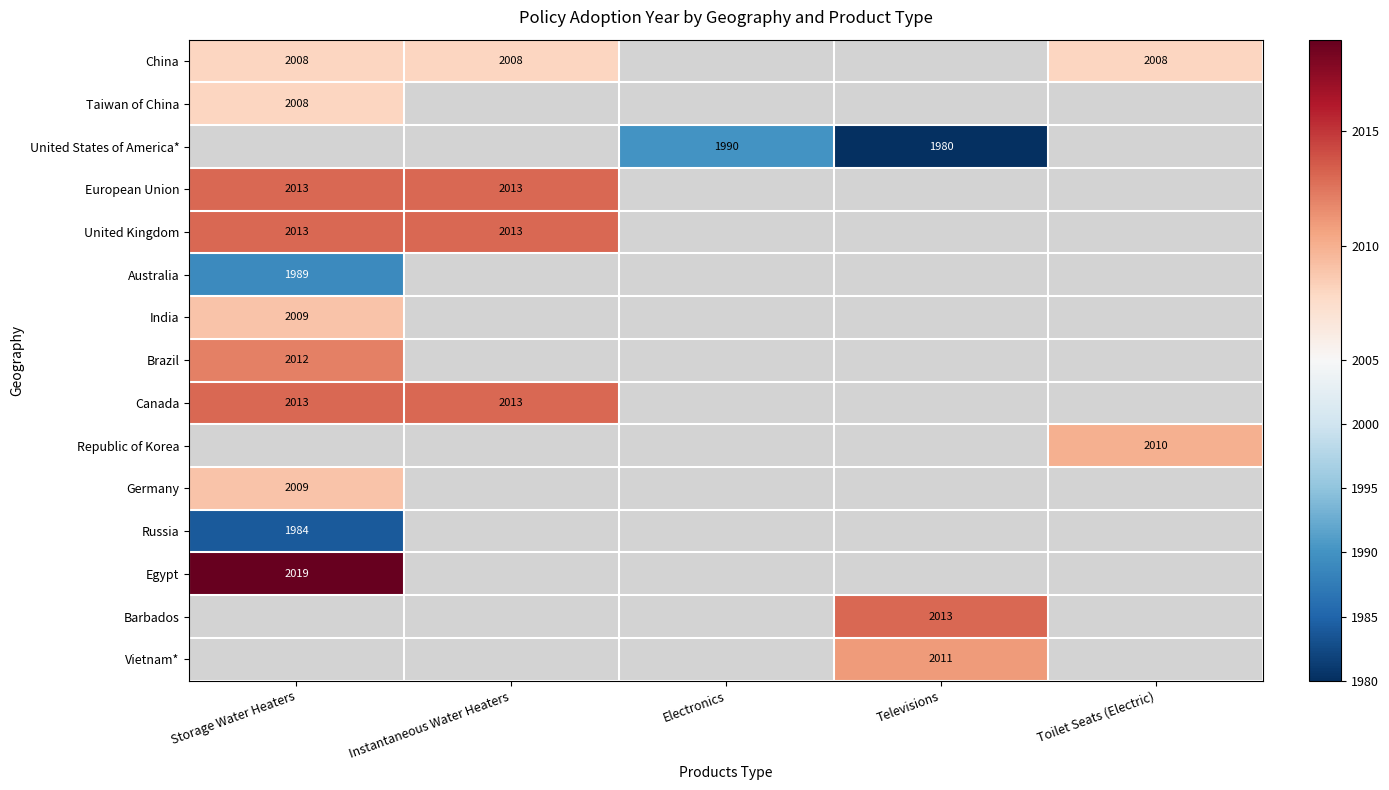

Is it true that European Union equals 2714.5 at Storage Water Heaters?

False